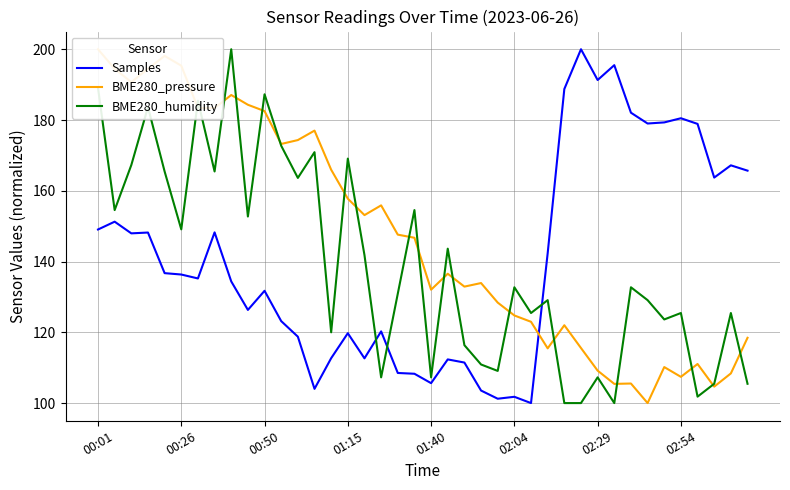

How many distinct data groups are displayed?

3